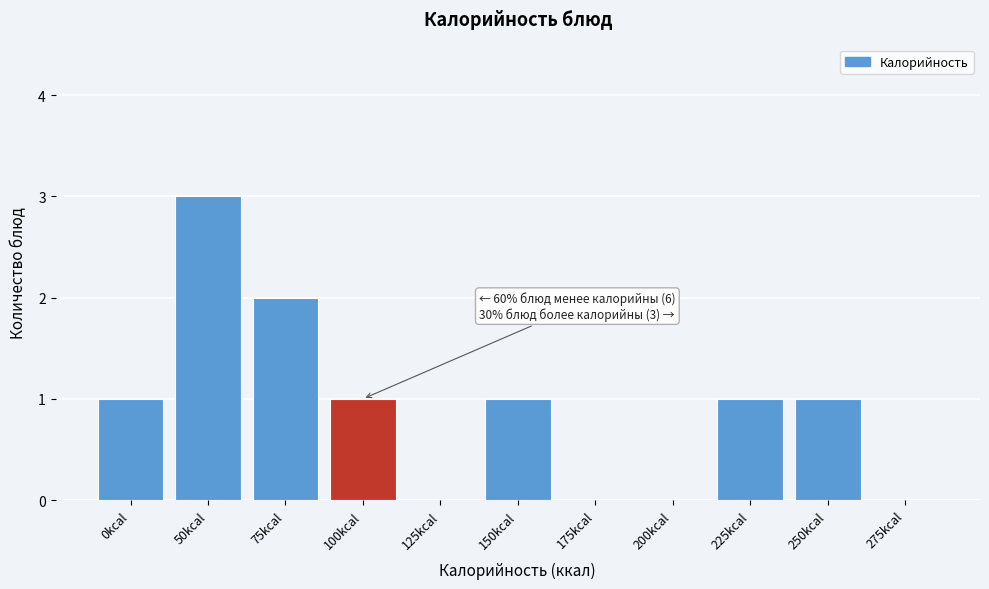

Reading right to left, transcribe all the data shown in this chart.

275kcal=0	250kcal=1	225kcal=1	200kcal=0	175kcal=0	150kcal=1	125kcal=0	100kcal=1	75kcal=2	50kcal=3	0kcal=1